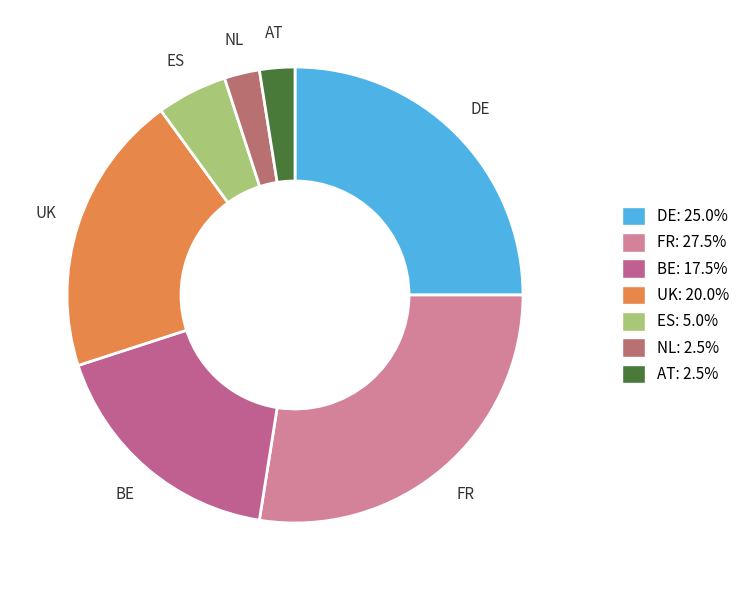

How many segments does this pie chart have?

7